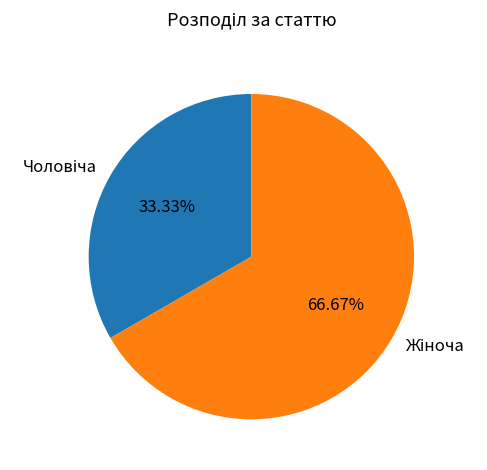

How many segments does this pie chart have?

2